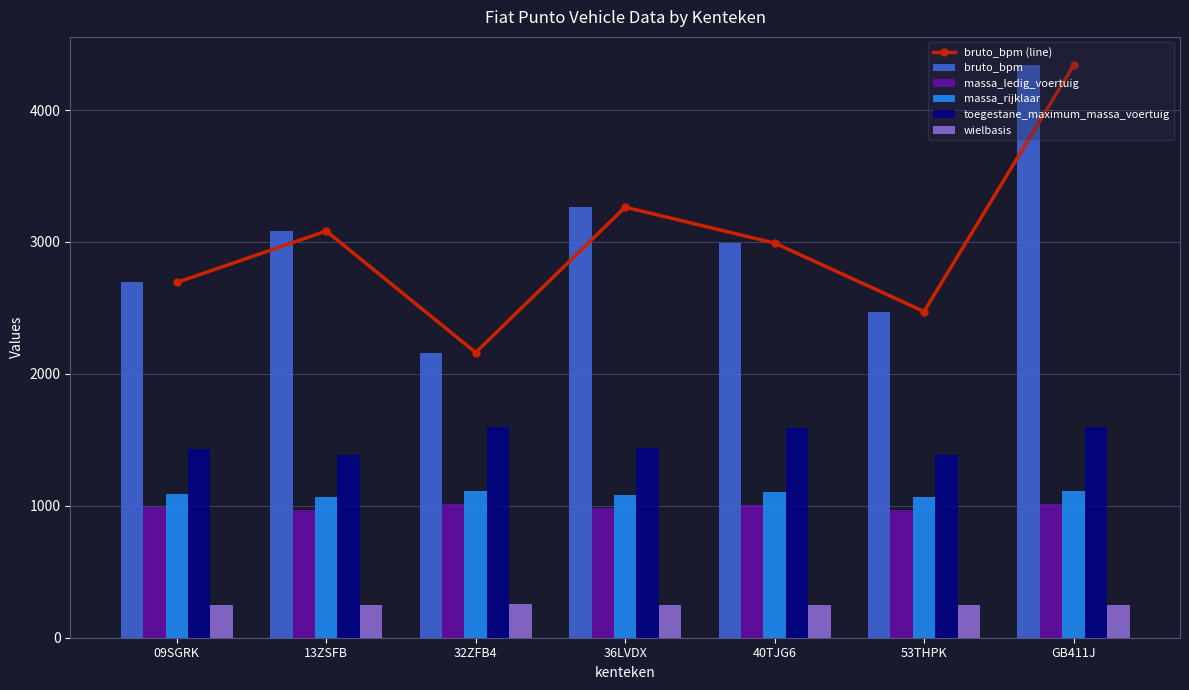

What is the label of the 5th bar from the right?

32ZFB4